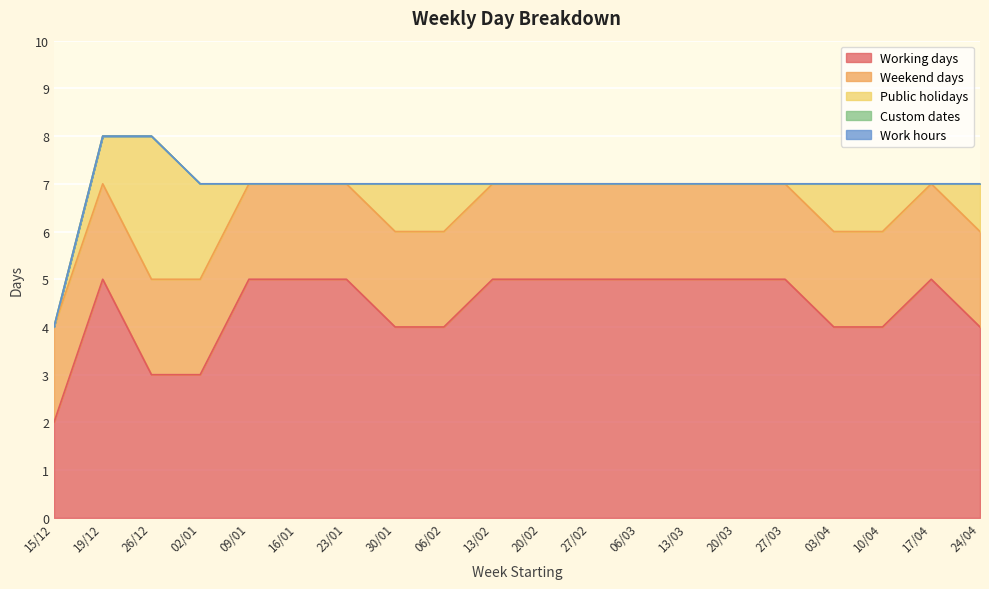

How many data points does each series have?

20